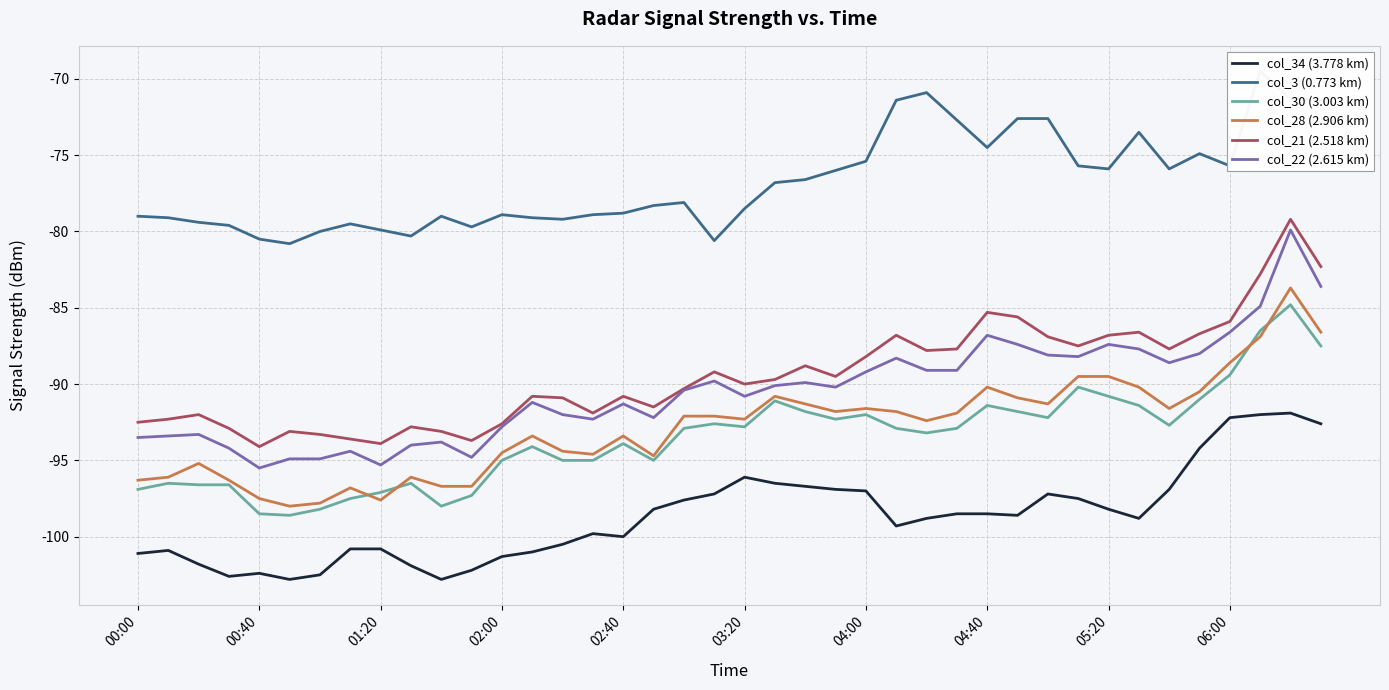

Which series has the largest total across all categories?

col_3 (0.773 km)